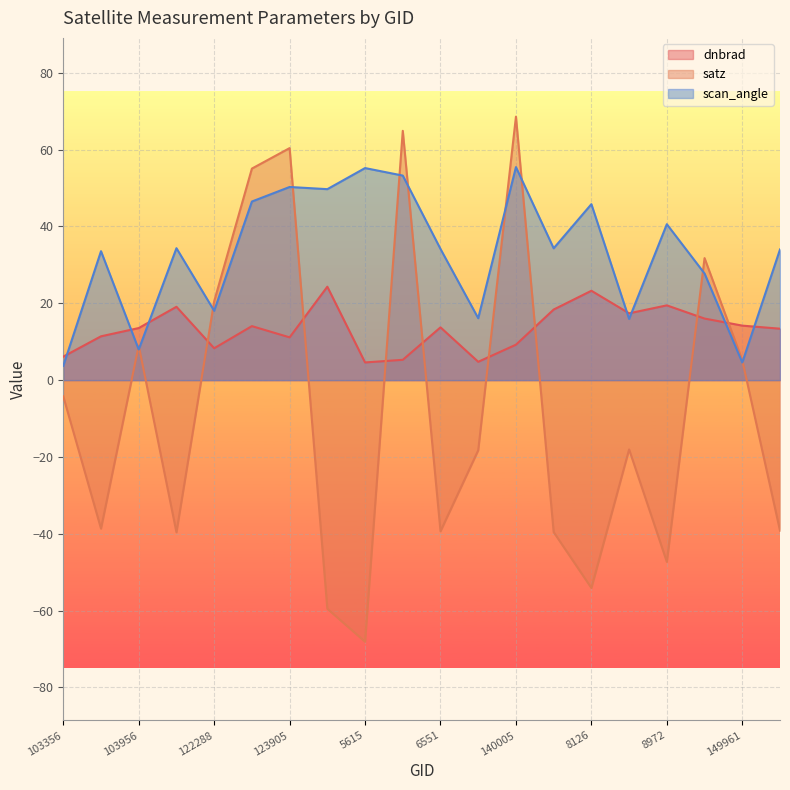

What is the difference between the scan_angle values at 139605 and 5363?

33.6